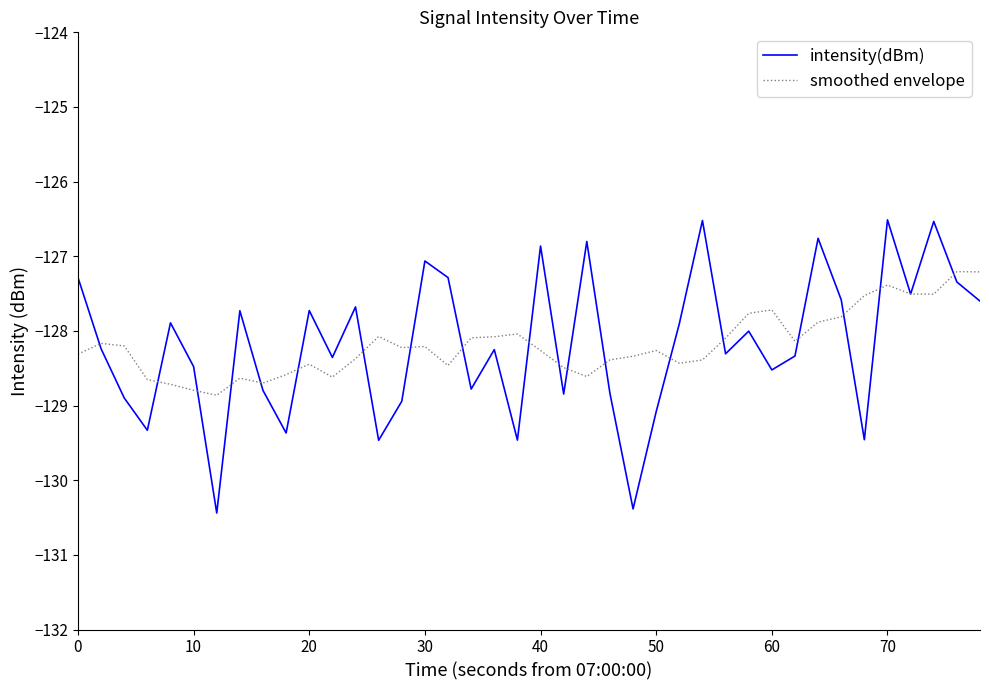

True or false: intensity(dBm) has more than 1 interior local peaks.

True